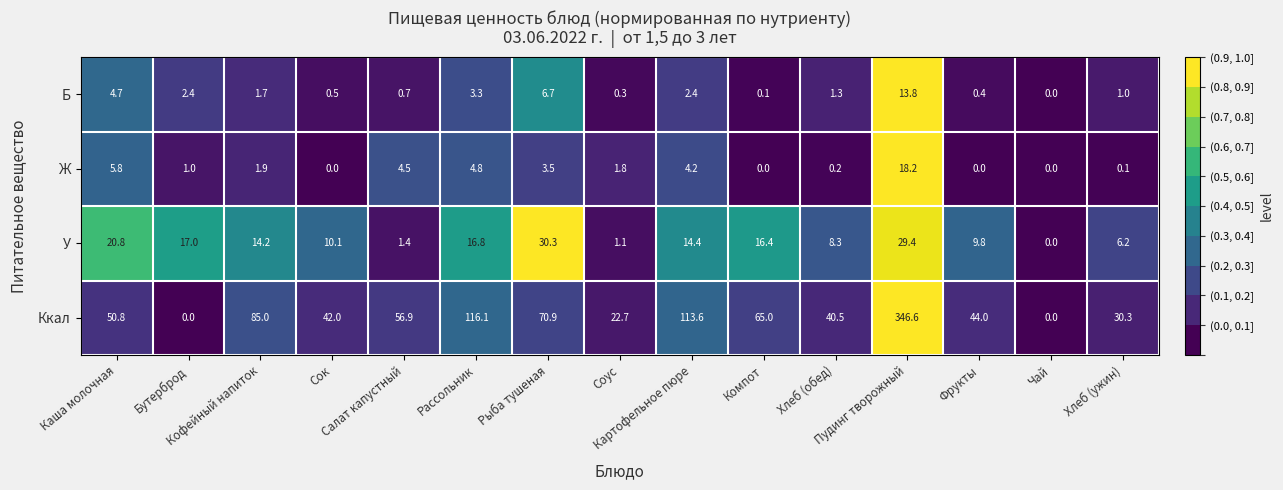

Rank the series by their maximum value, from lowest to highest.

Б, Ж, У, Ккал